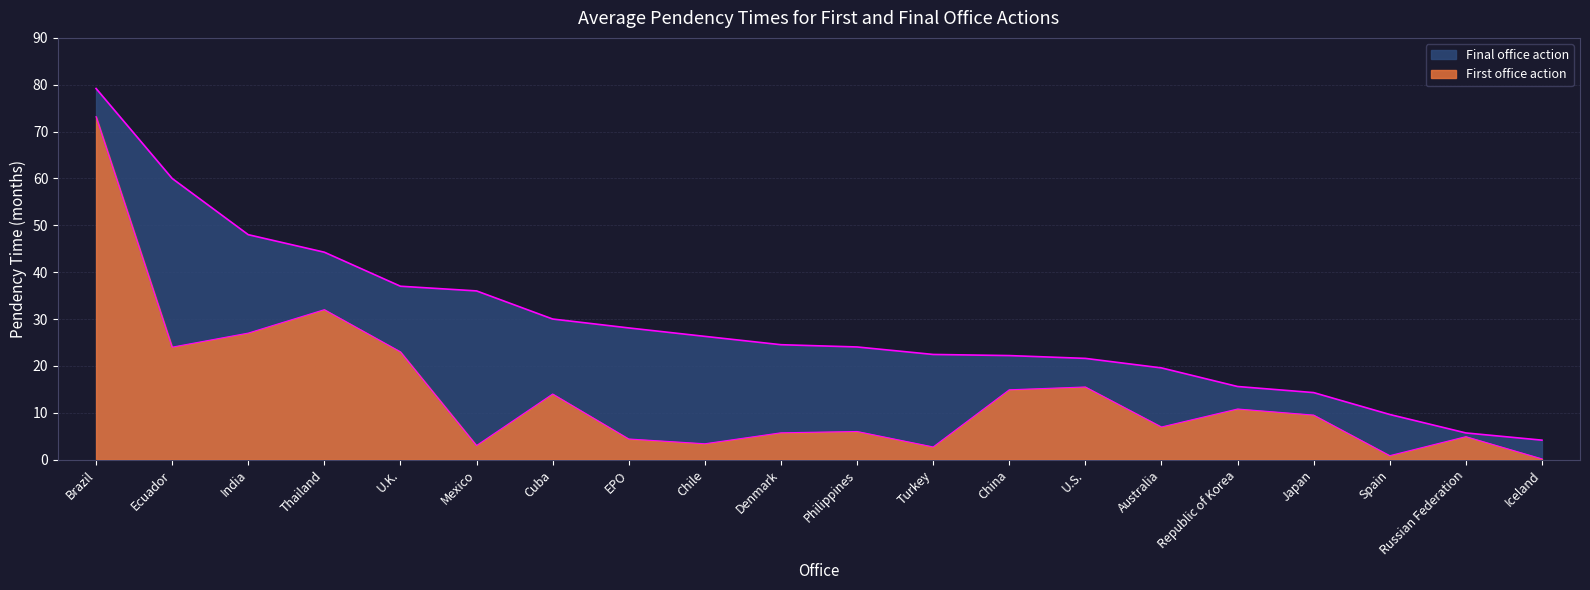

Count the number of categories in the chart.

20